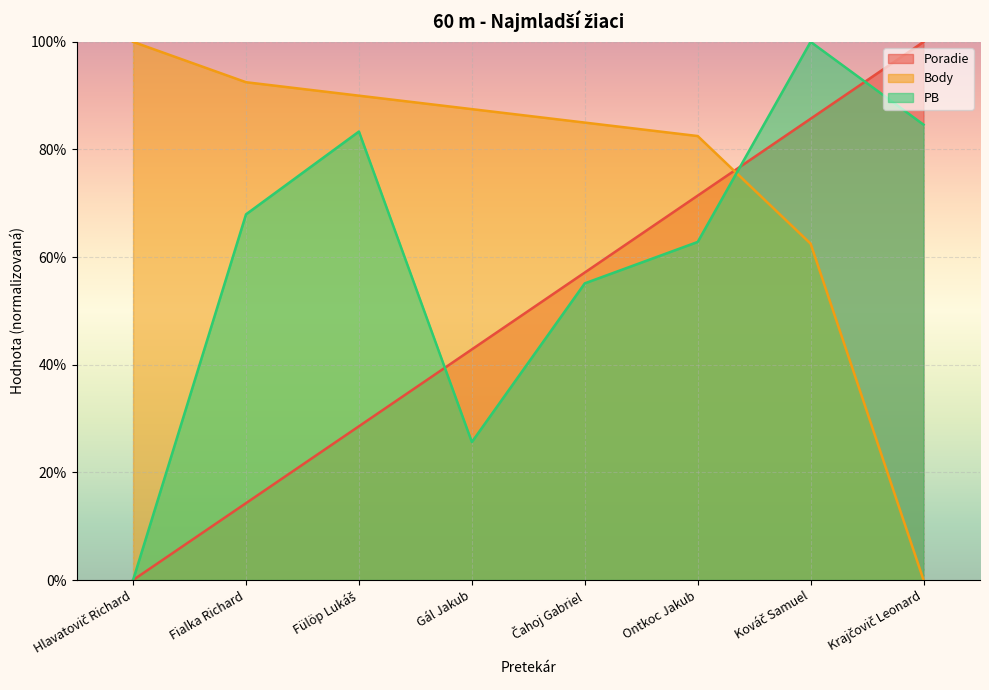

Which category has the lowest value in the PB series?

Hlavatovič Richard